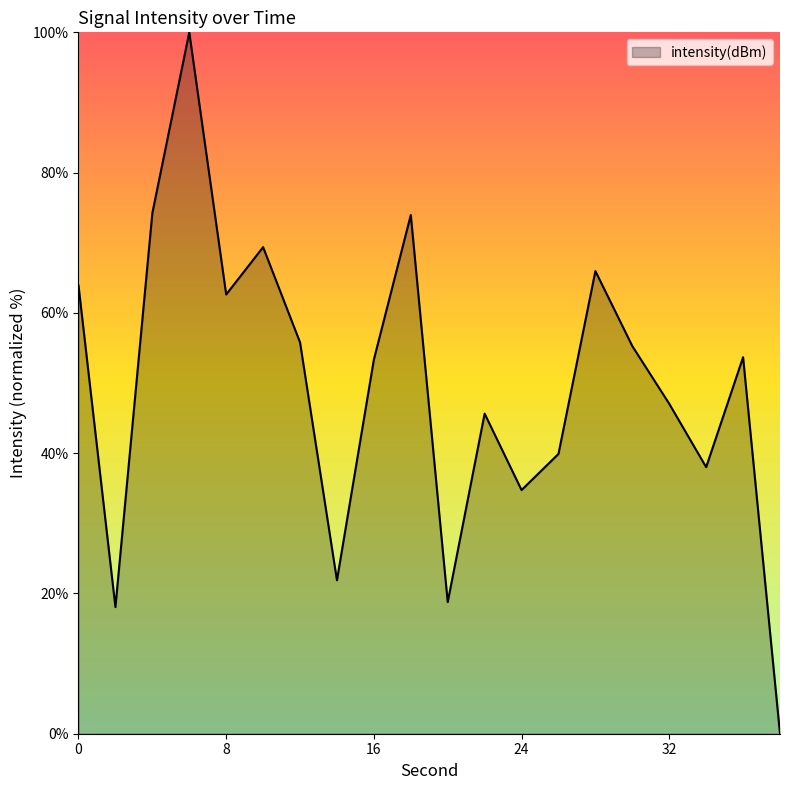

True or false: there are more than 2 points higher than both neighbors.

True